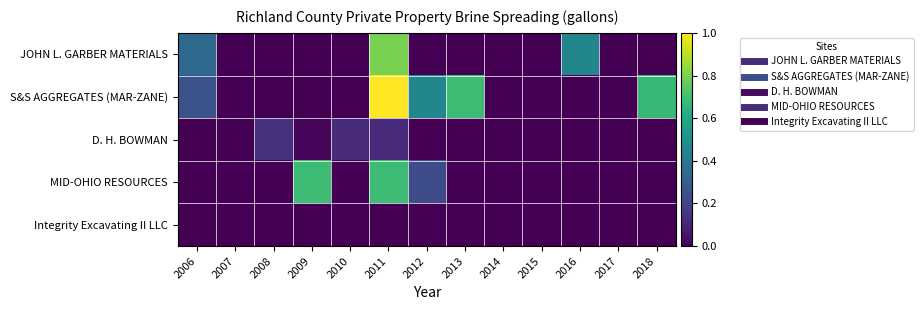

At 2011, list the series in order from smallest to largest.

Integrity Excavating II LLC, D. H. BOWMAN, MID-OHIO RESOURCES, JOHN L. GARBER MATERIALS, S&S AGGREGATES (MAR-ZANE)